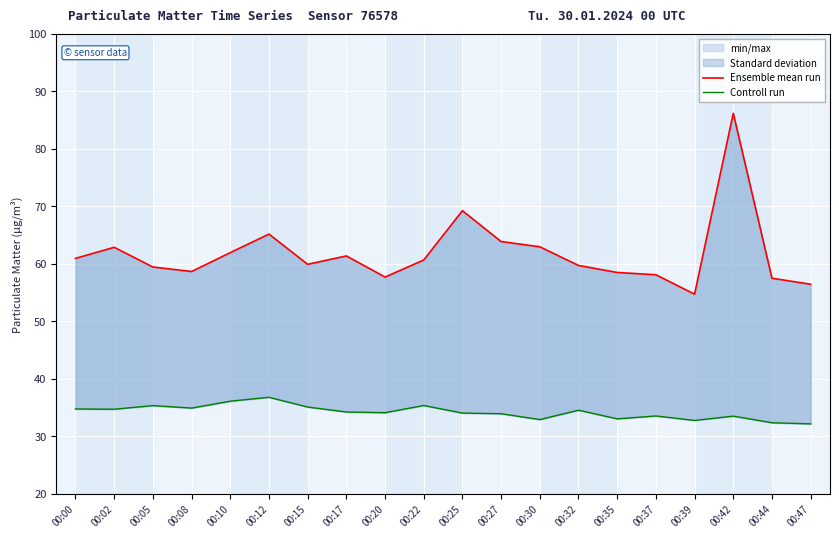

Which series has the largest total across all categories?

Ensemble mean run